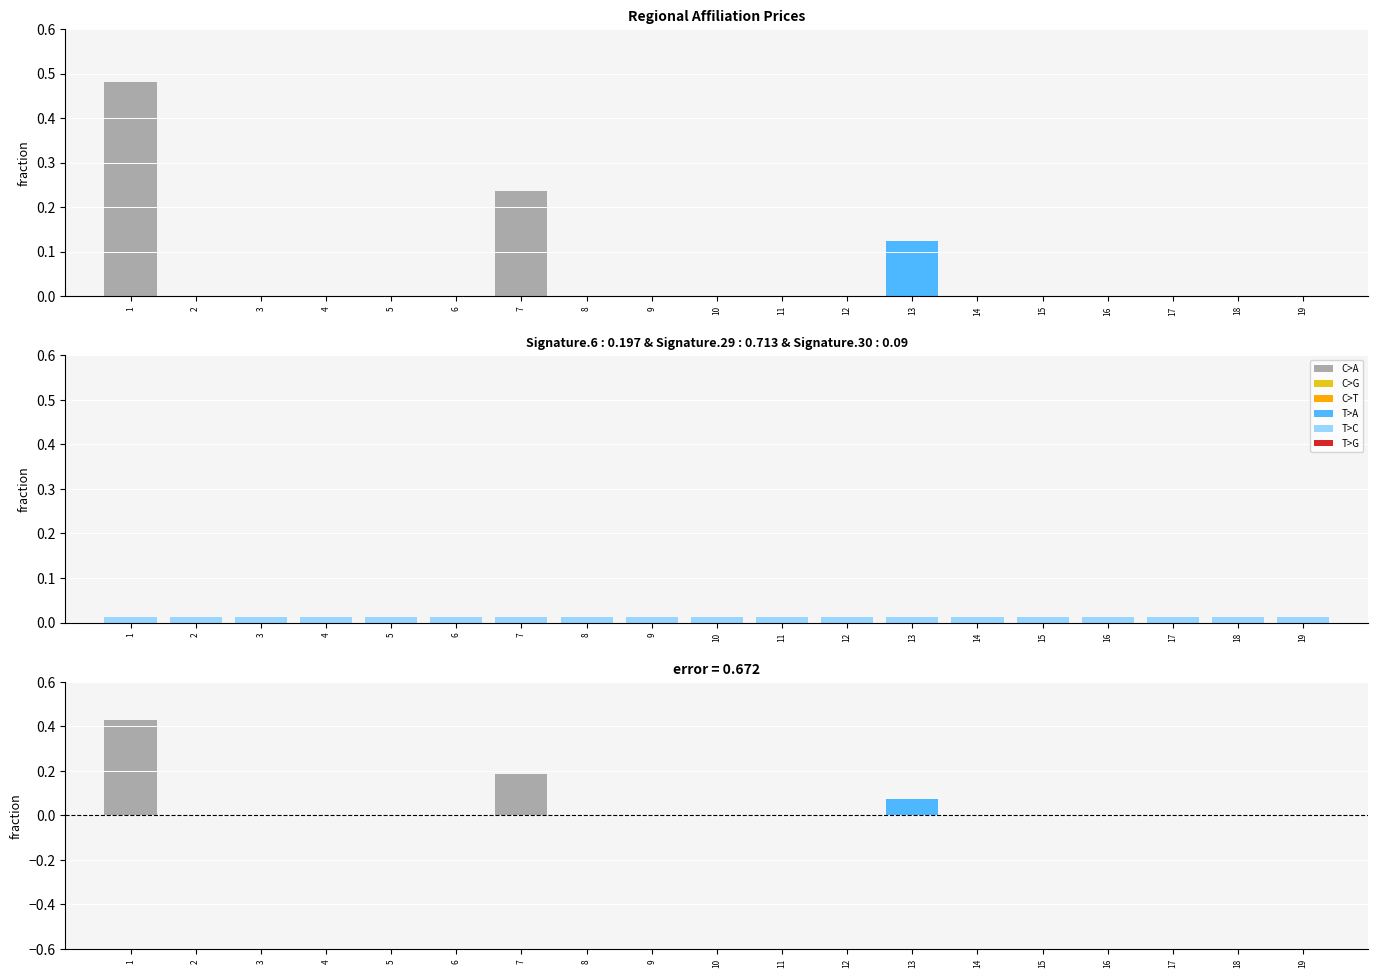

At how many categories does at least one series exceed 0?

19